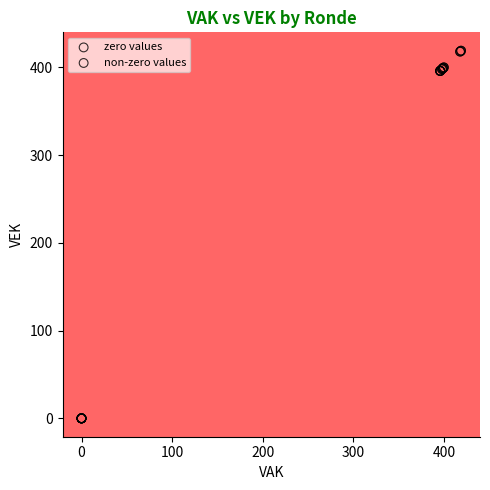

Which series contains the highest Y value?

non-zero values